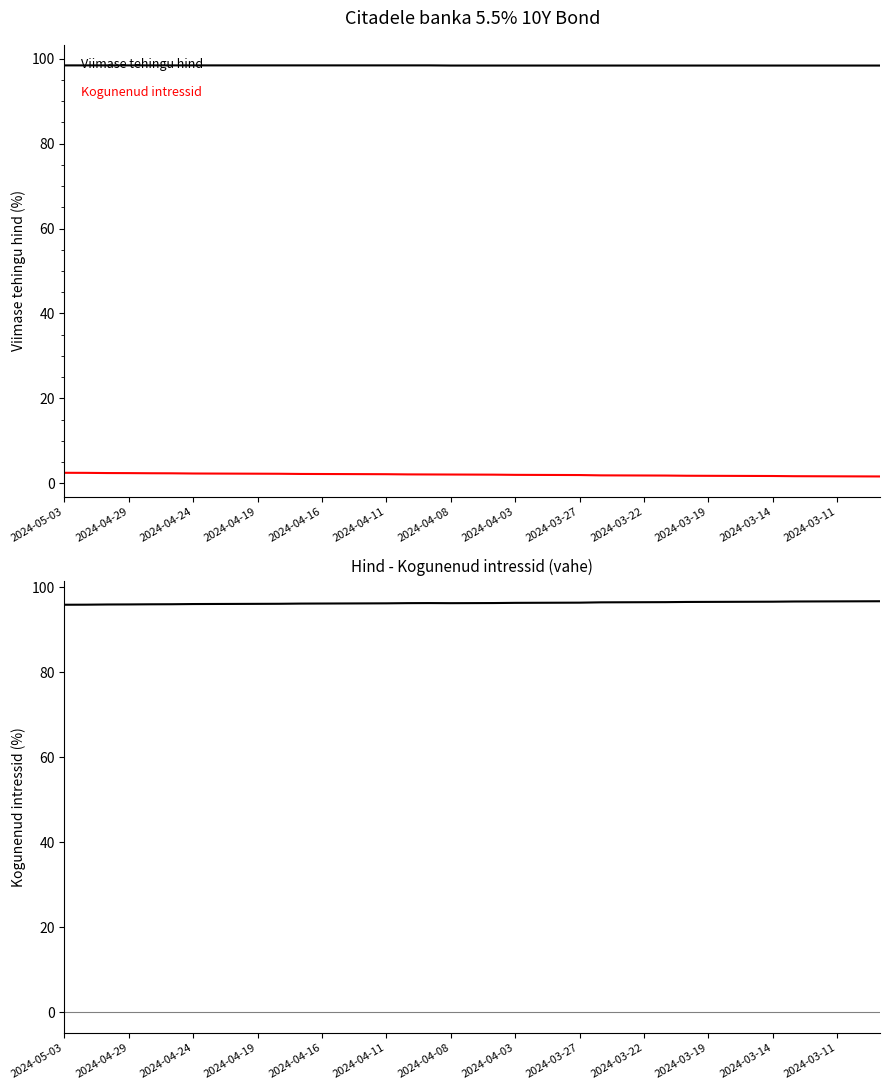

What position from the left is 2024-04-16?

5